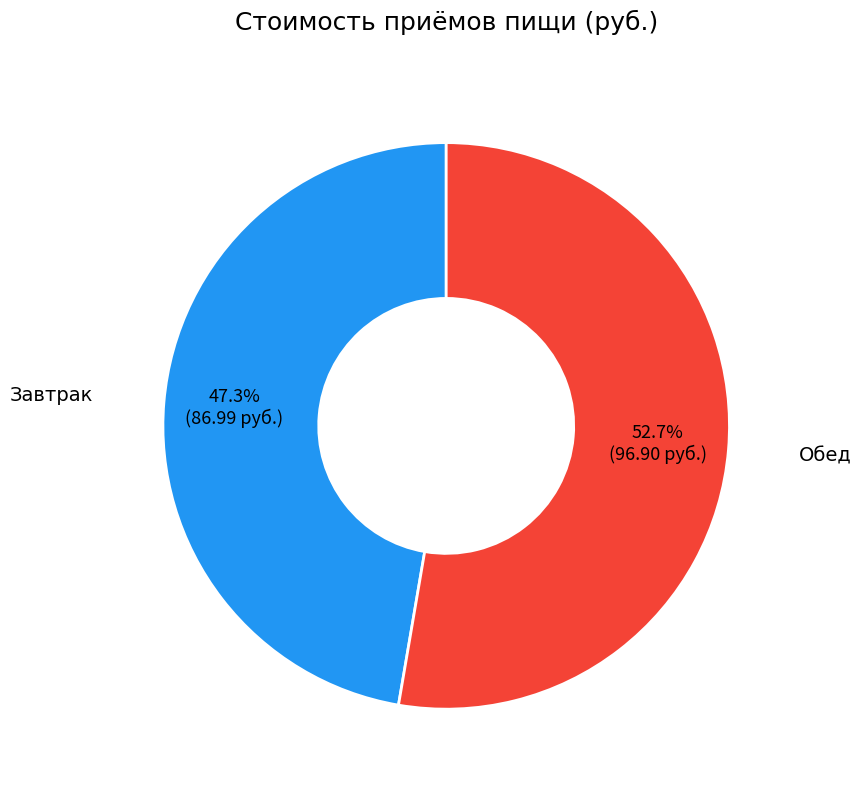

Is there any slice that represents more than half of the pie?

Yes